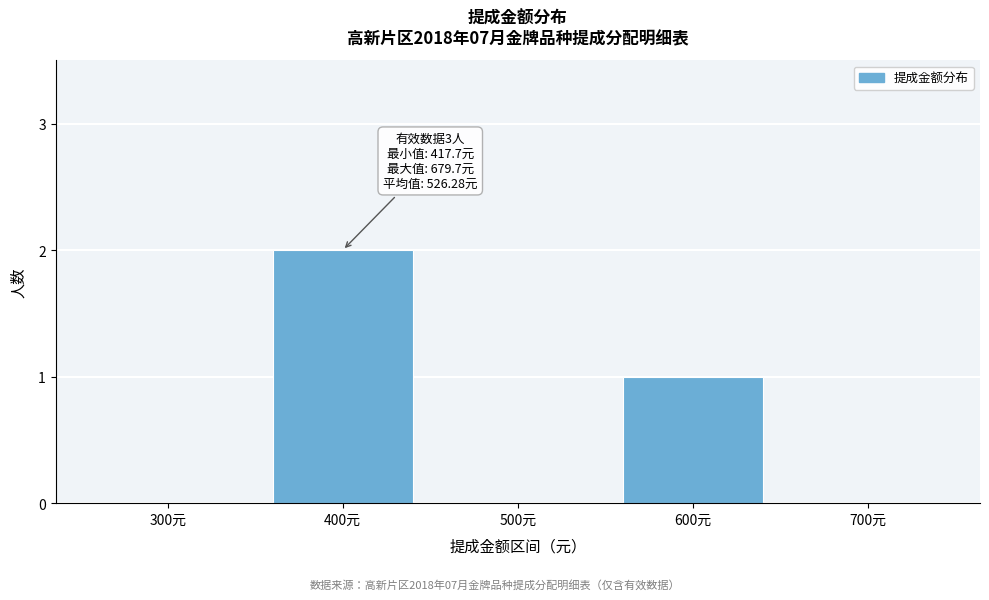

Reading left to right, transcribe all the data shown in this chart.

300元=0	400元=2	500元=0	600元=1	700元=0